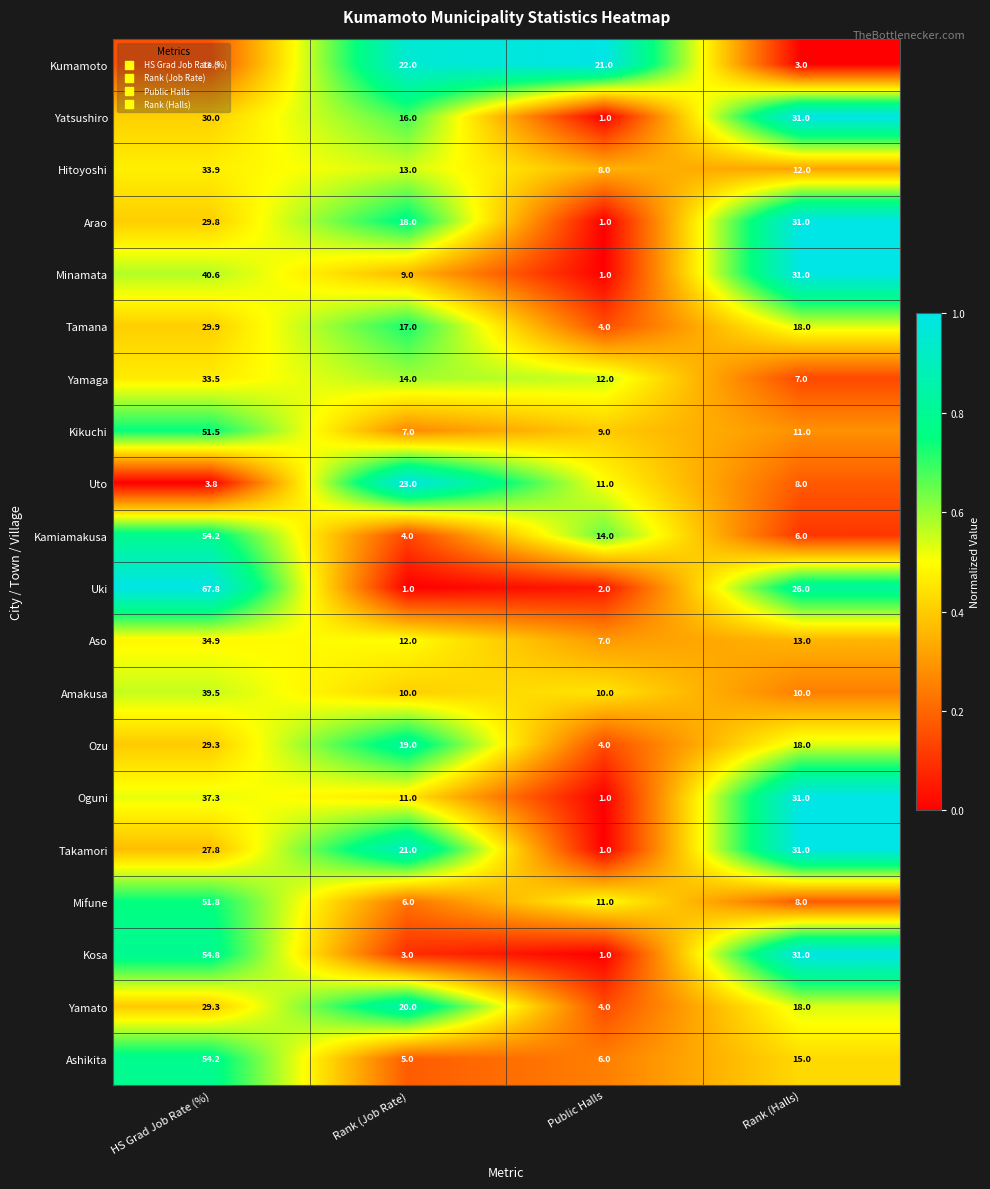

Between HS Grad Job Rate (%) and Rank (Halls), which series saw the biggest shift?

Kamiamakusa